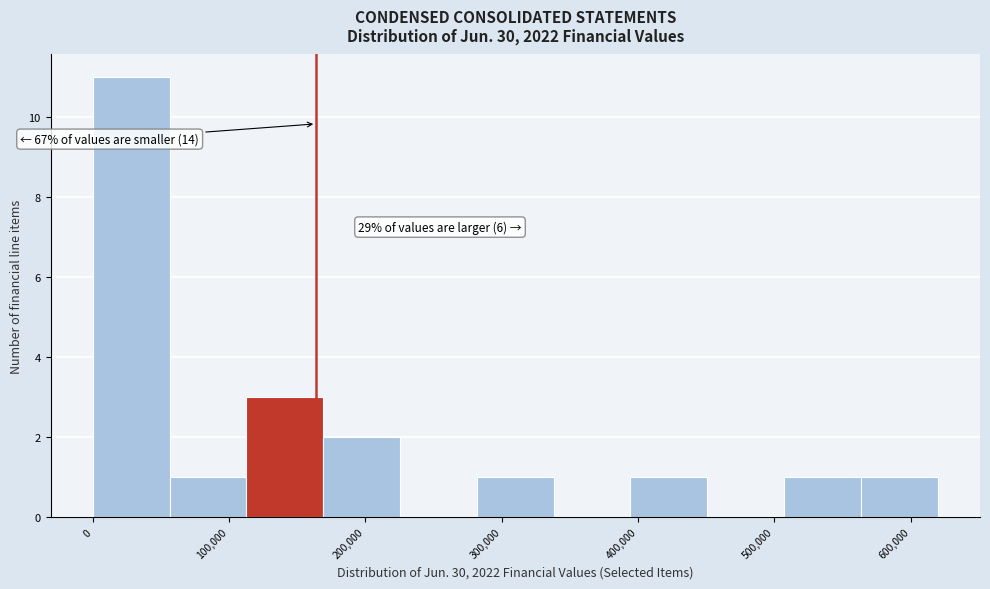

Over which range of the x-axis is the bar tallest?

0 to 60000